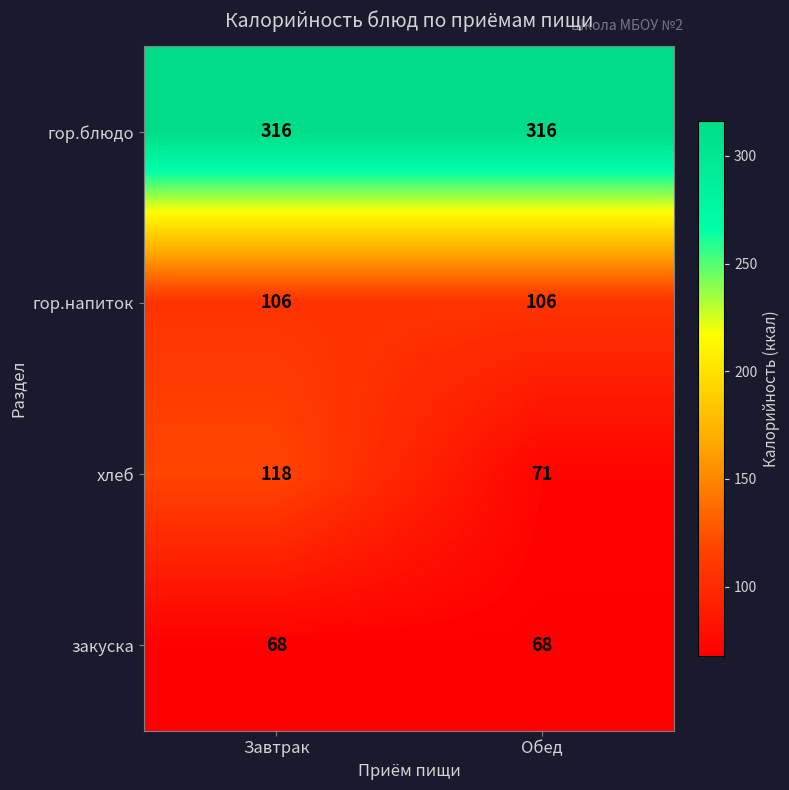

What is the total value across all series at Завтрак?

608